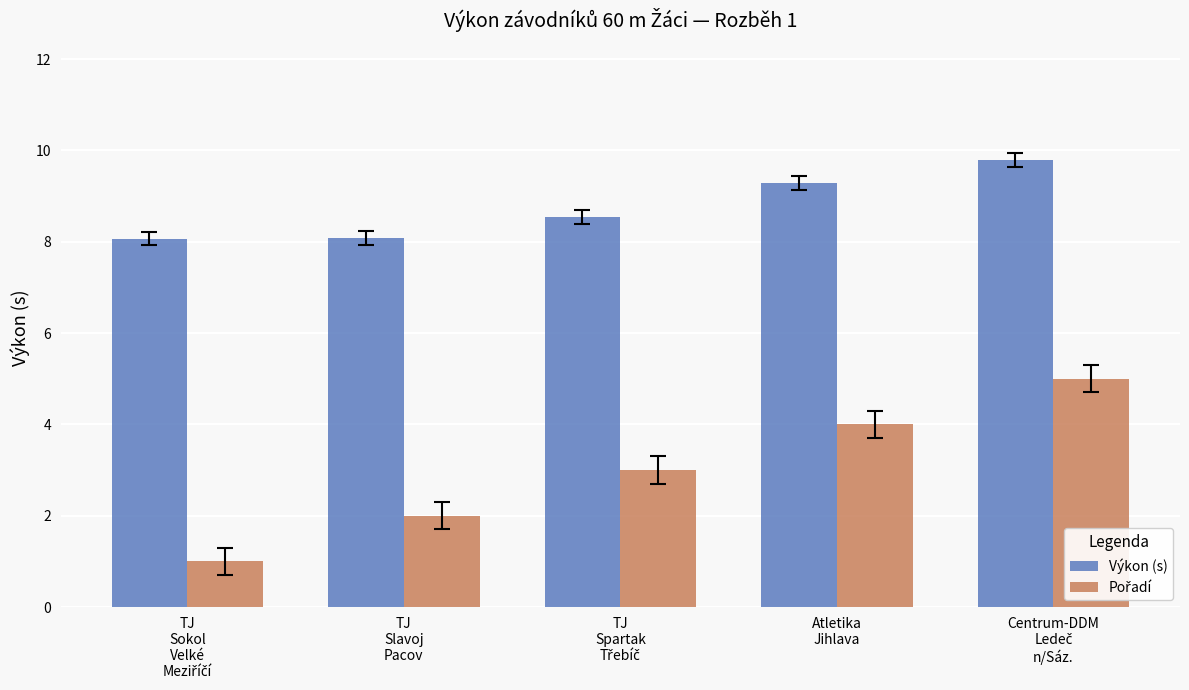

What is the smallest value displayed?

1.0